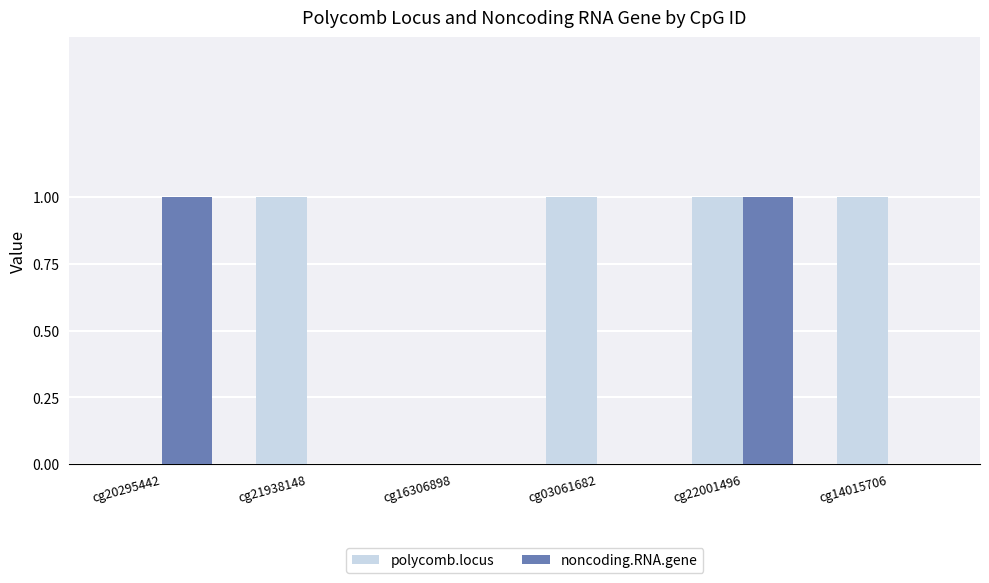

Count the noncoding.RNA.gene values in the range 0 to 1.

6